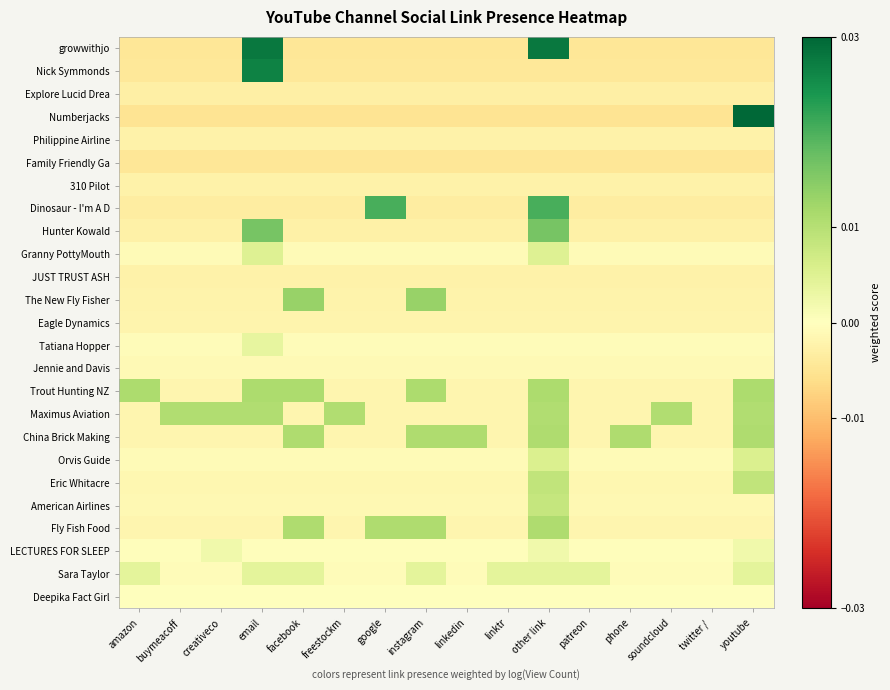

At which category is the sum across all series the highest?

other link